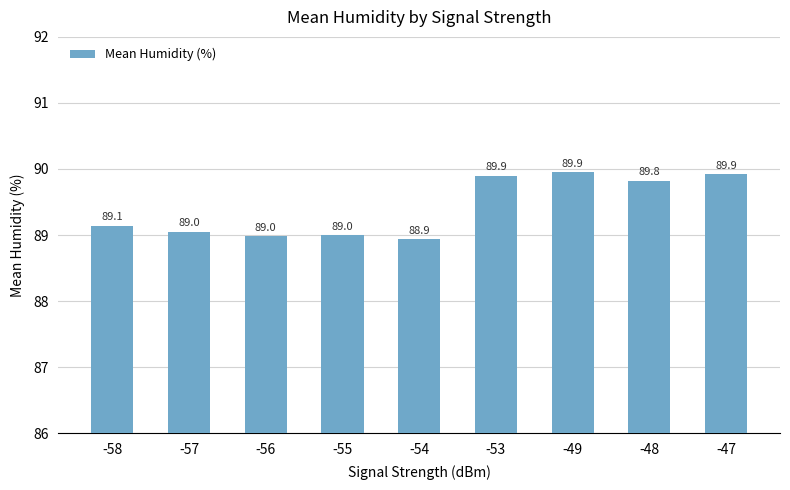

Where does the data first go above 89?

-58